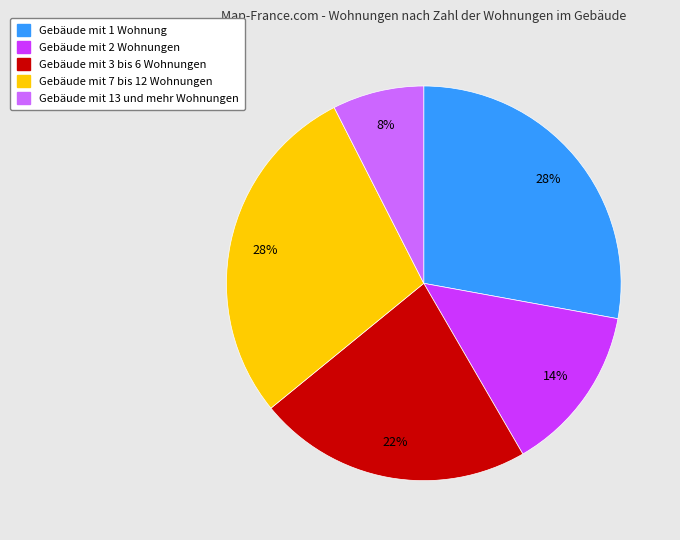

To the nearest percent, what is the average slice percentage?

20%